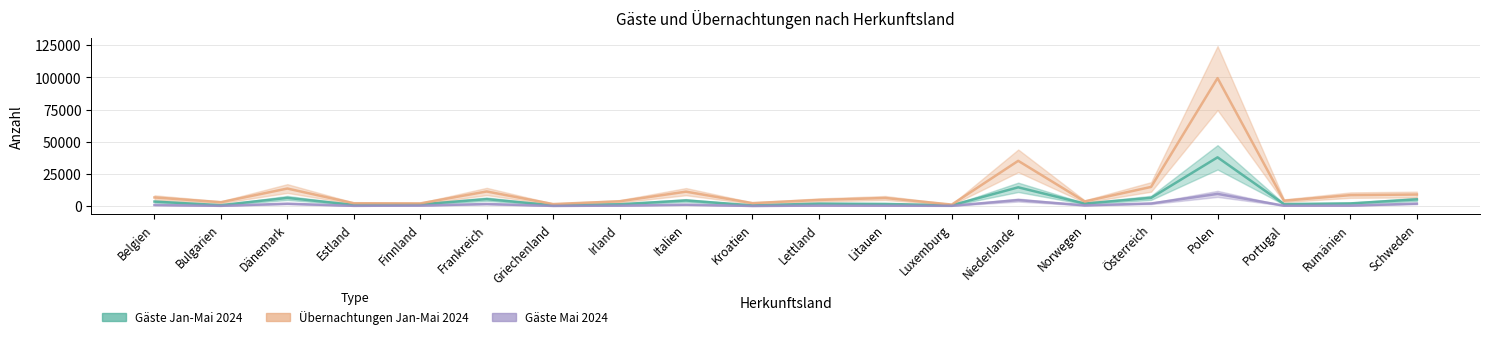

At which category does Übernachtungen Jan-Mai 2024 reach its first local valley?

Bulgarien